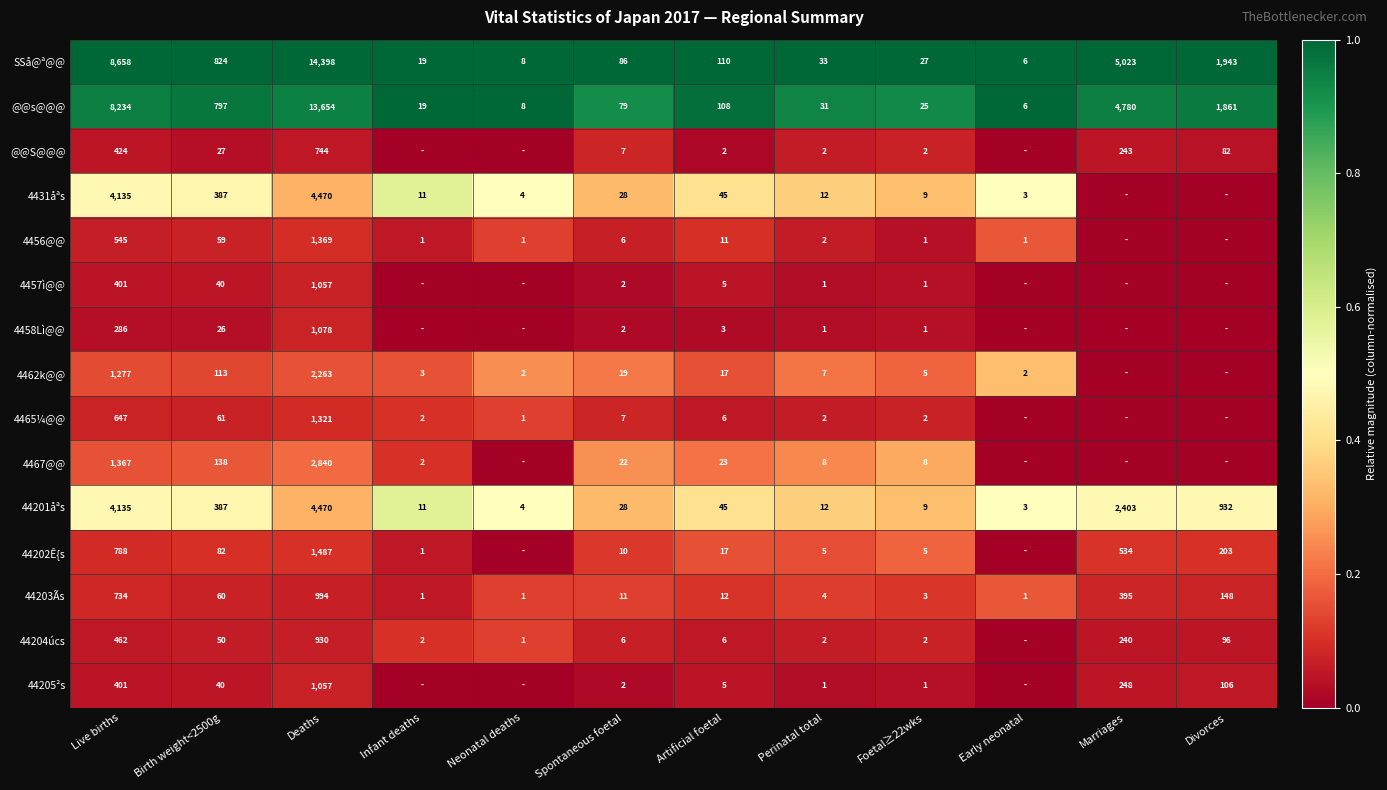

What is the sum of the 4431åªs values at Perinatal total and Artificial foetal?

57